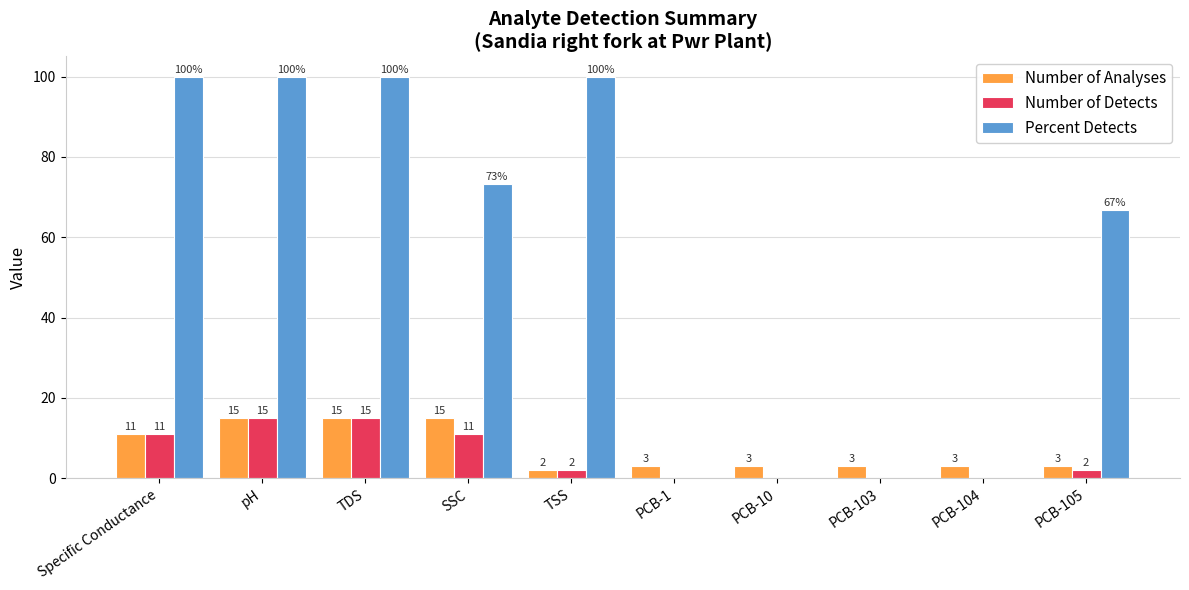

What is the highest value of the Number of Detects series?

15.0